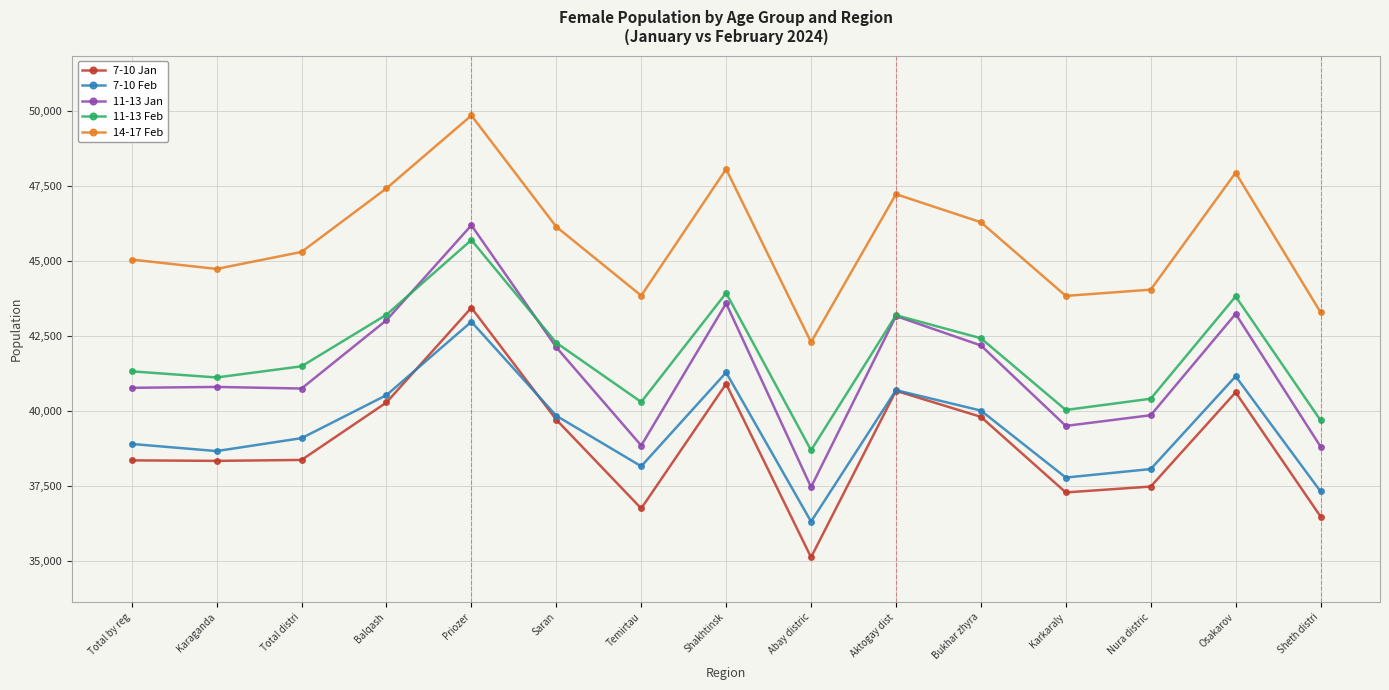

Where is the first local maximum for 7-10 Feb?

Priozer